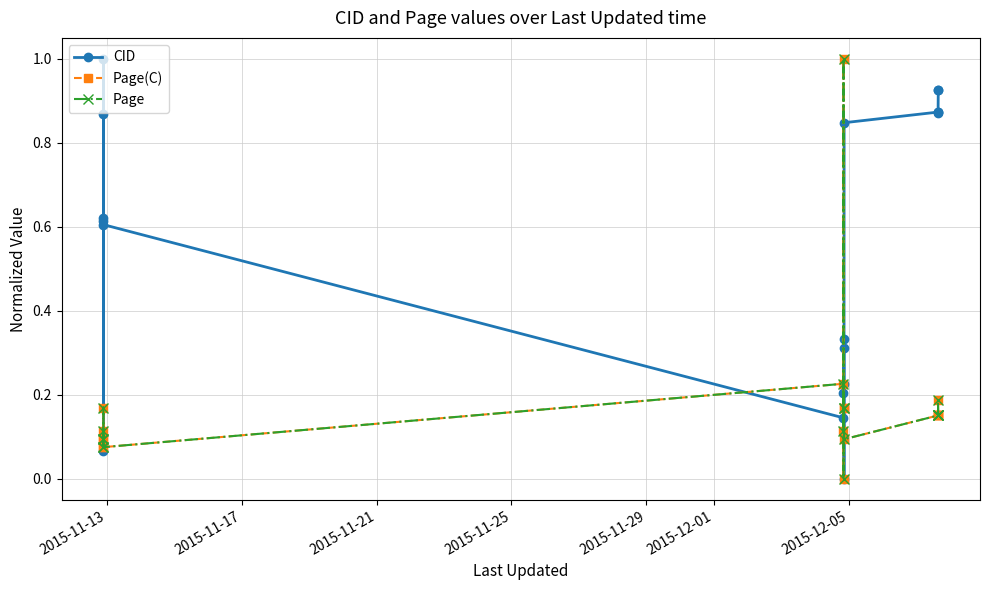

How many interior local peaks does the CID series have?

3